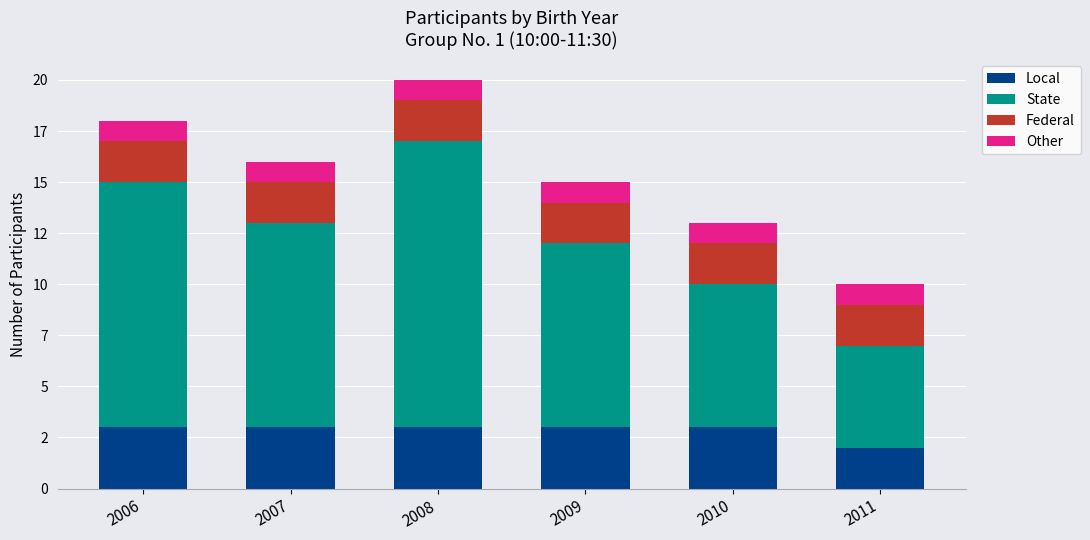

Does the chart contain any negative values?

No